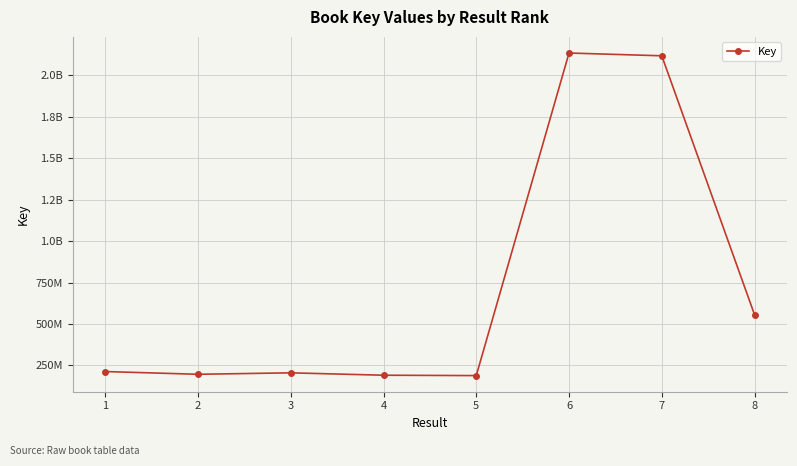

What is the greatest value displayed?

2134093518